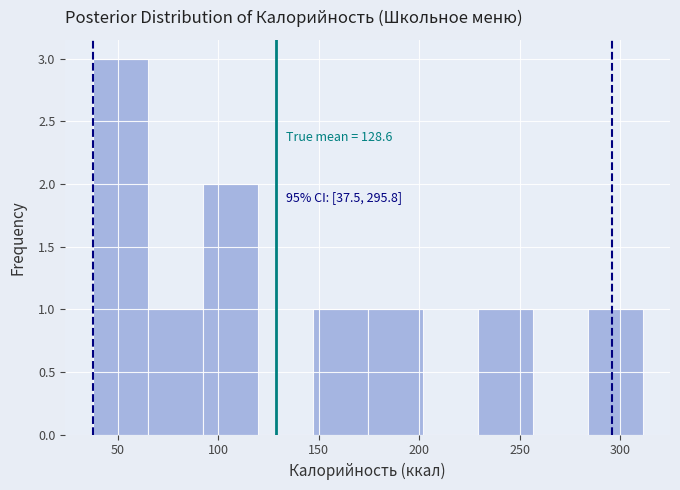

Which range on the x-axis has the tallest bar?

35 to 65